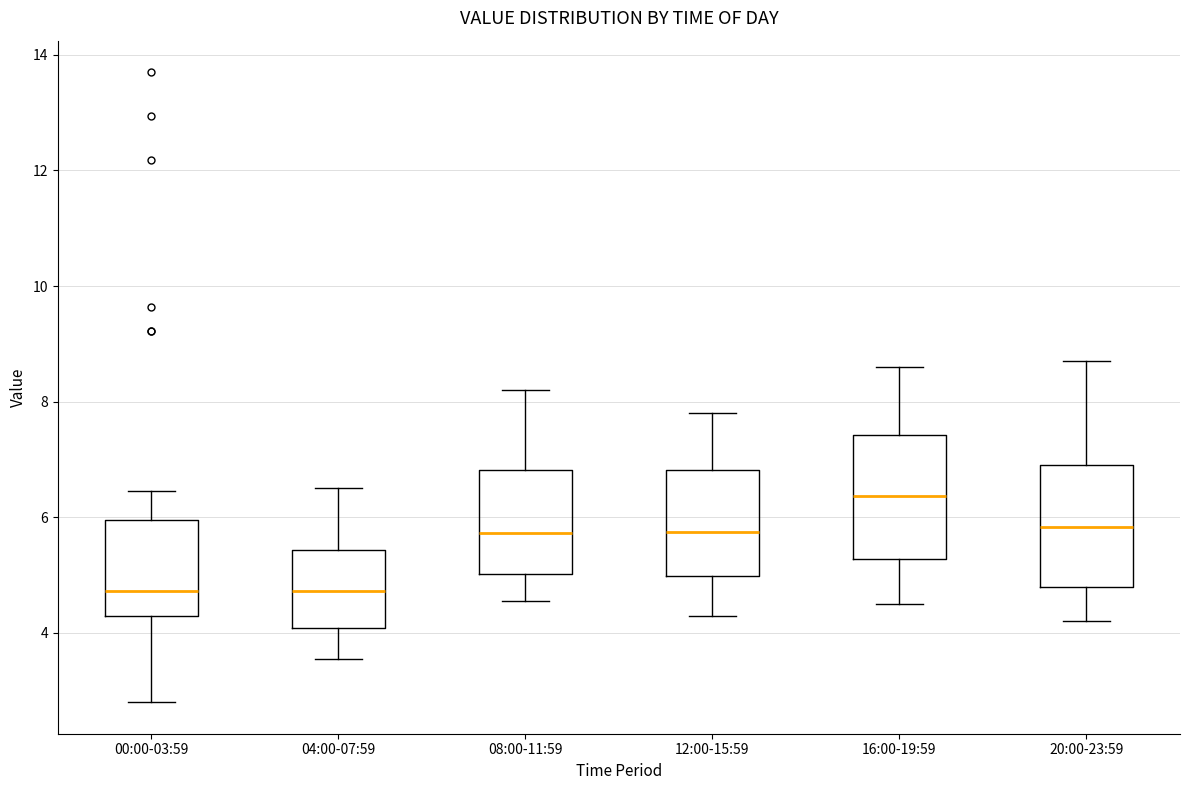

Reading left to right, read every box against the y-axis: the position of its median line, the range the box covers, and the ends of its whiskers. The values are not printed on the chart, so give them approximately, as read against the axis.

00:00-03:59: median 4.8, box 4.2 to 6.0, whiskers 2.8 to 6.4
04:00-07:59: median 4.8, box 4.0 to 5.4, whiskers 3.6 to 6.6
08:00-11:59: median 5.8, box 5.0 to 6.8, whiskers 4.6 to 8.2
12:00-15:59: median 5.8, box 5.0 to 6.8, whiskers 4.4 to 7.8
16:00-19:59: median 6.4, box 5.2 to 7.4, whiskers 4.6 to 8.6
20:00-23:59: median 5.8, box 4.8 to 7.0, whiskers 4.2 to 8.8